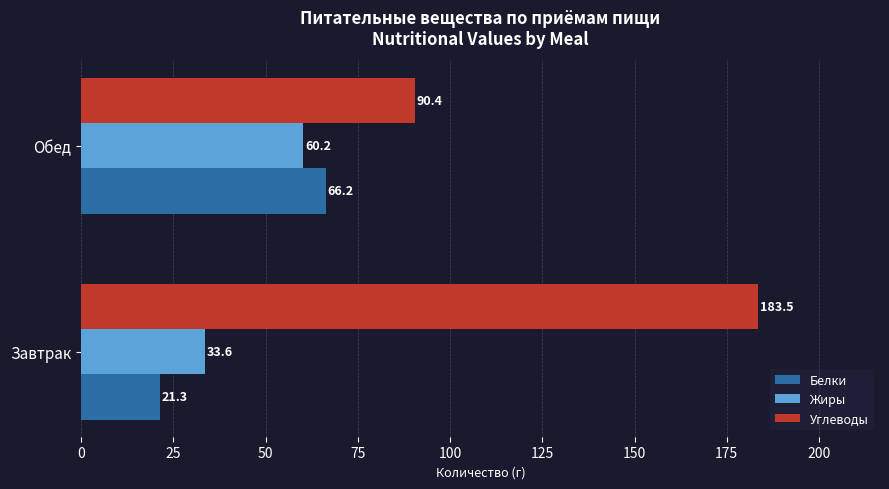

What is the lowest value of the Углеводы series?

90.4